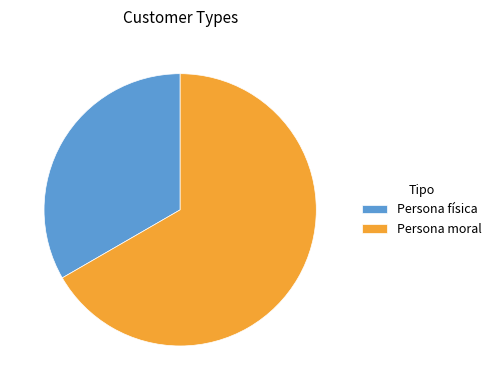

The Persona moral slice represents 67% of the pie. True or false?

True